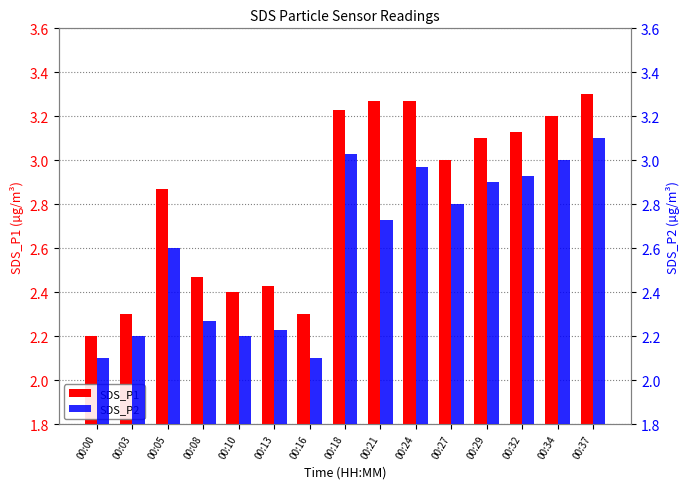

What is the maximum value shown in the chart?

3.3